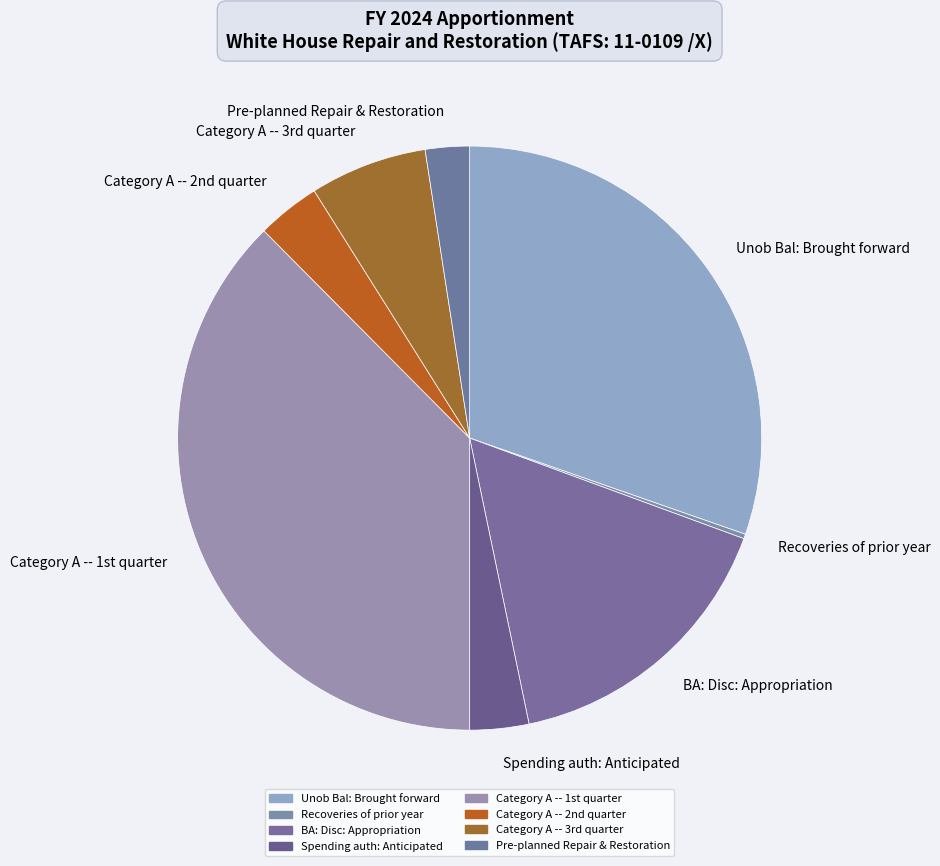

Is it true that BA: Disc: Appropriation is 16% of the pie?

True